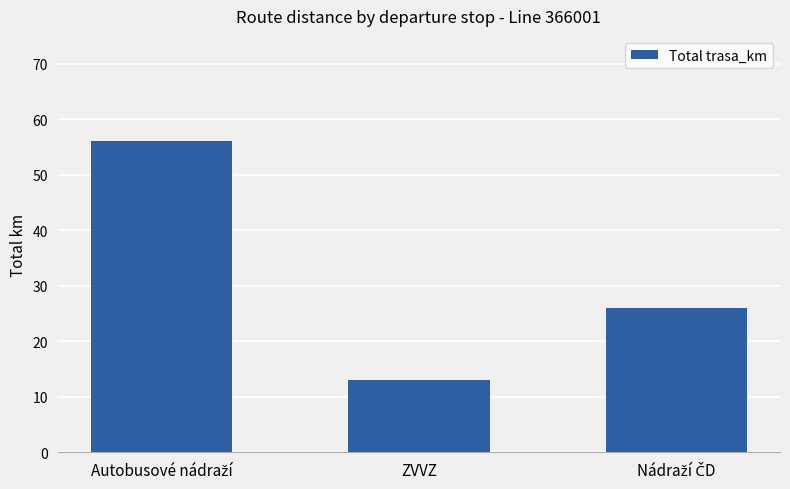

The value at ZVVZ is 13. True or false?

True